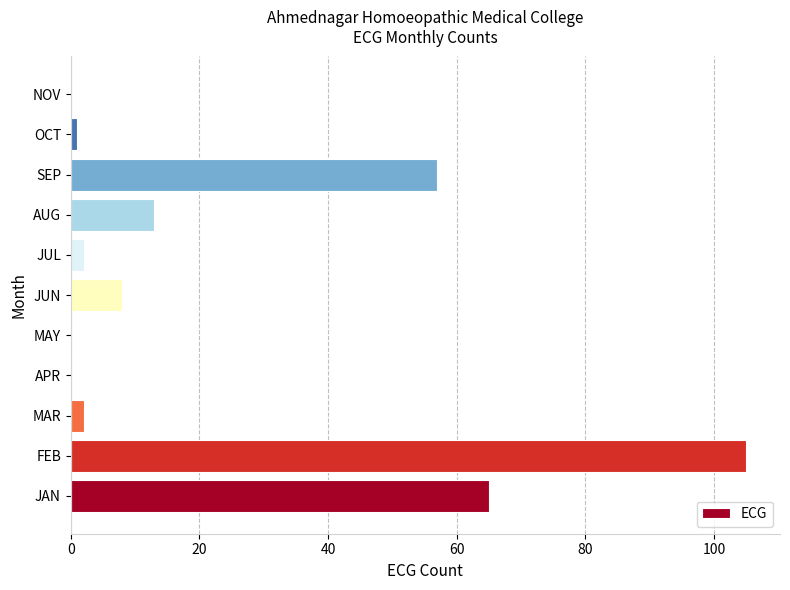

True or false: the data shows 0 at NOV.

True